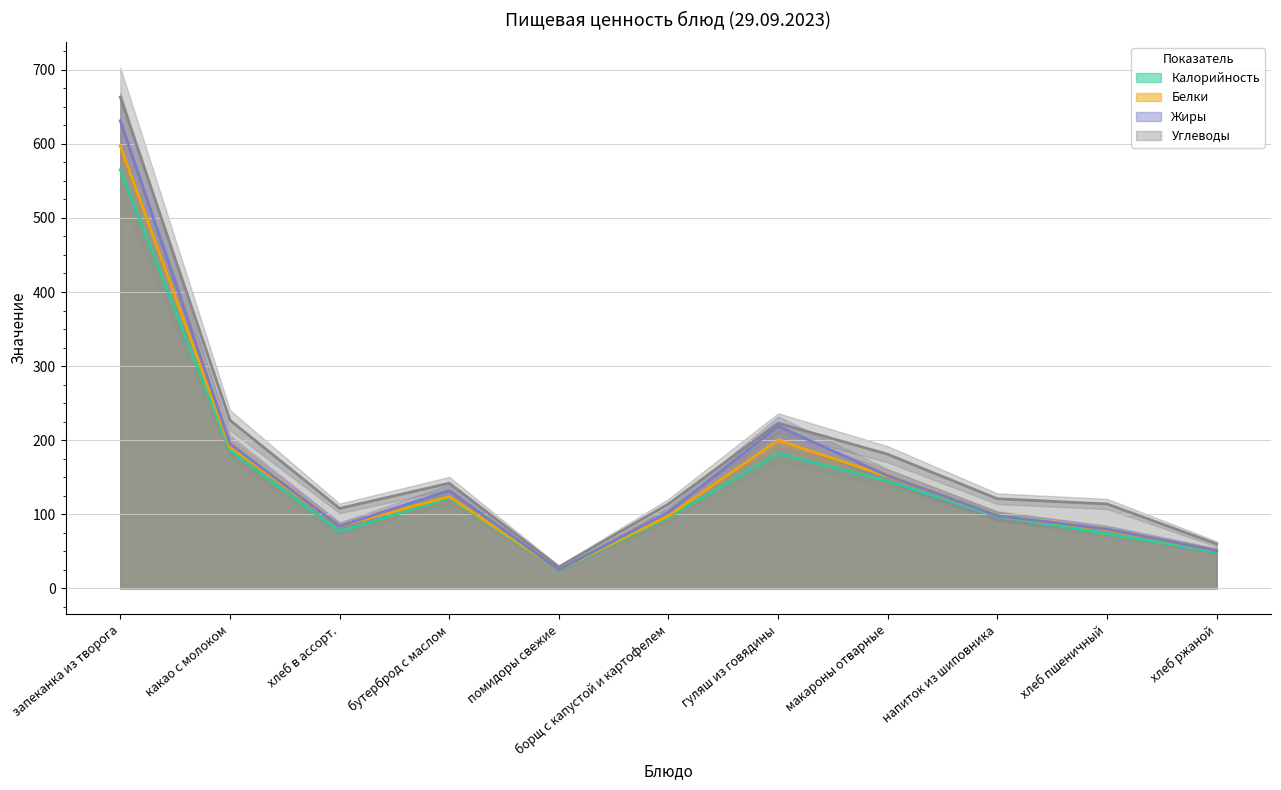

How many distinct data groups are displayed?

4